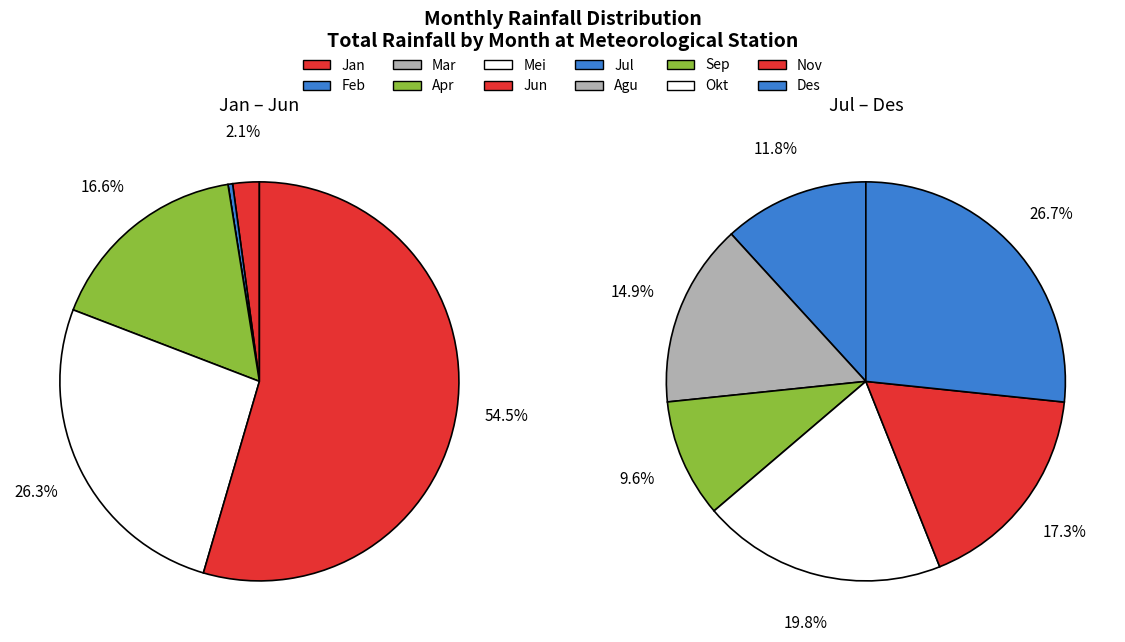

To the nearest percent, what percentage of the pie is Jan?

1%